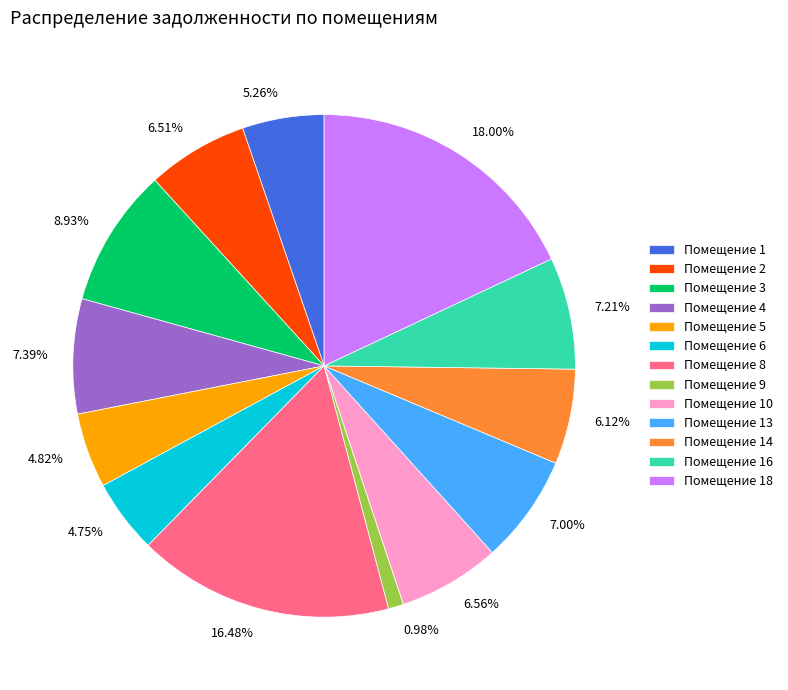

Does any single category account for the majority?

No